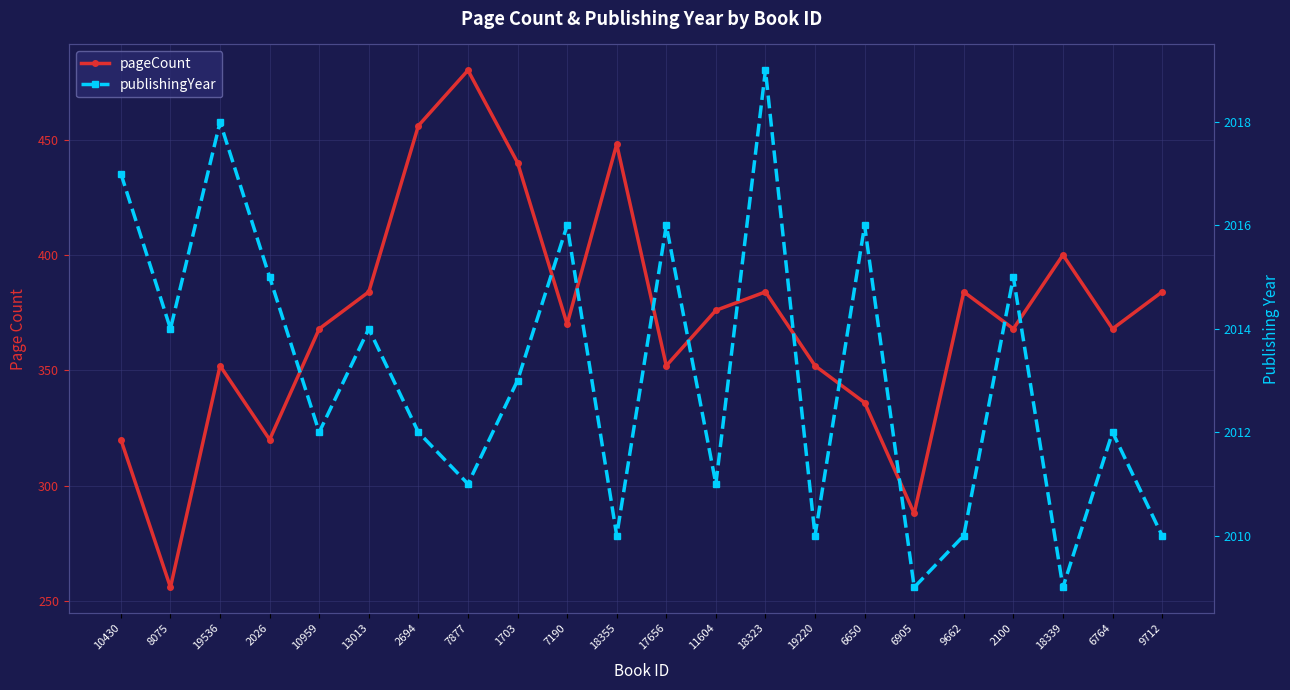

At 19536, list the series in order from smallest to largest.

pageCount, publishingYear